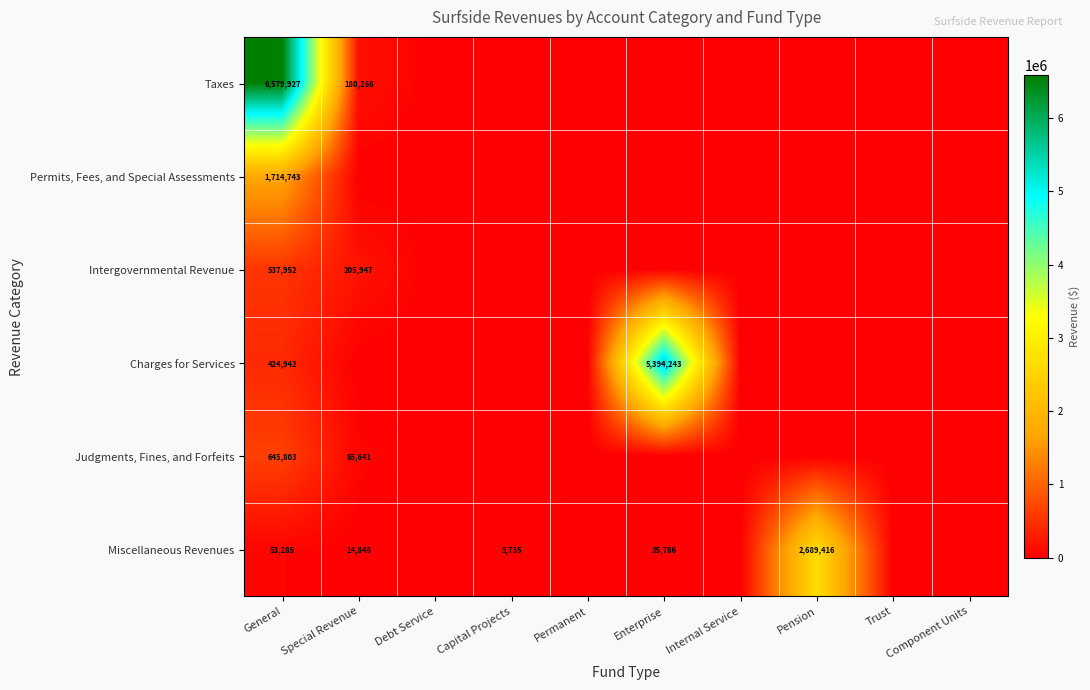

List the series in order of their peak value, highest first.

Taxes, Charges for Services, Miscellaneous Revenues, Permits, Fees, and Special Assessments, Judgments, Fines, and Forfeits, Intergovernmental Revenue